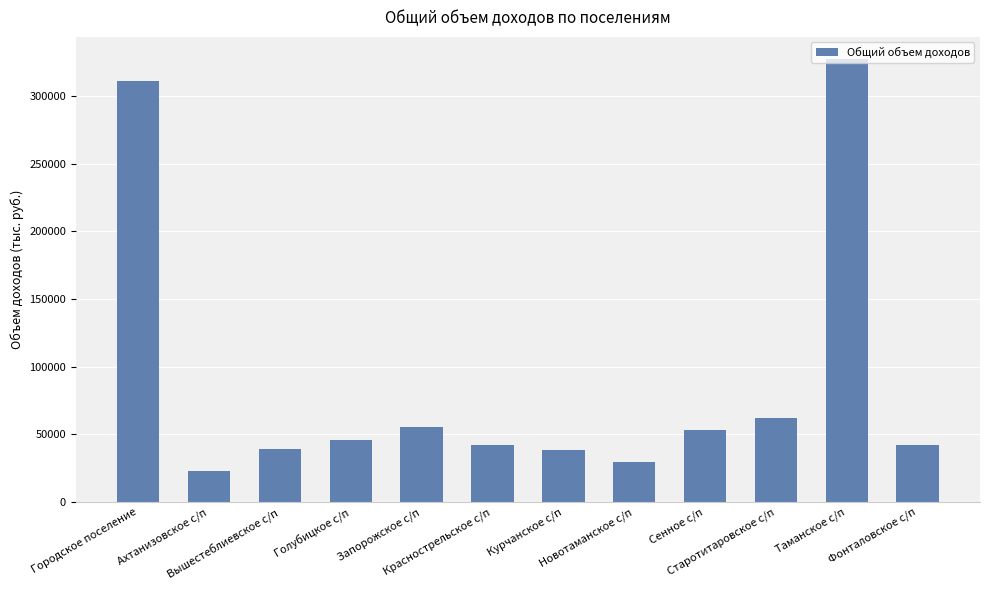

Does the chart contain stacked bars?

No